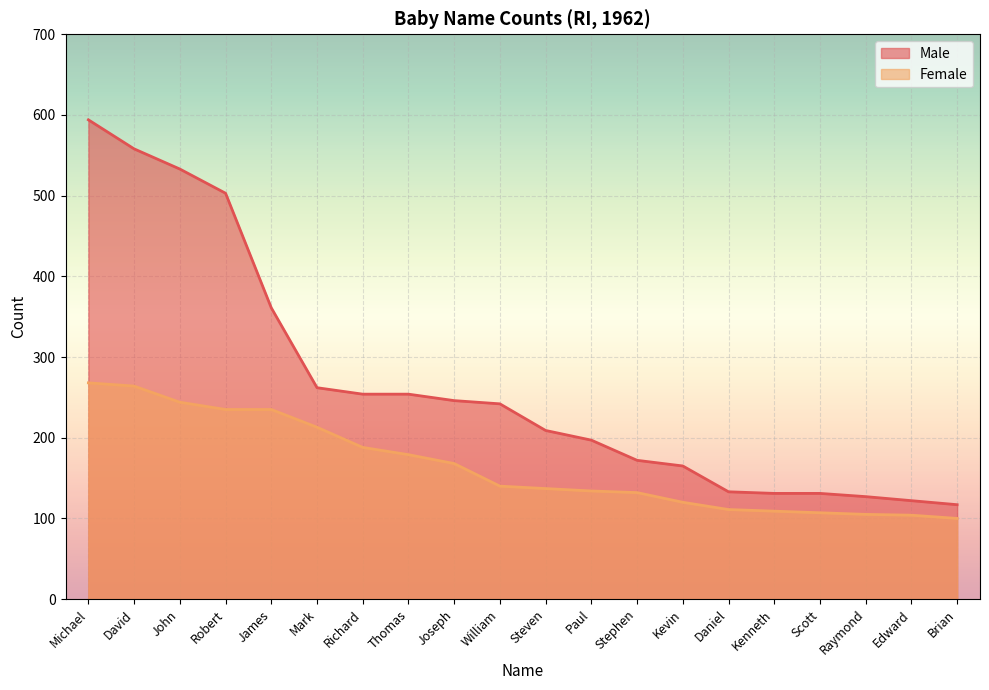

What is the average value of the Male series?

266